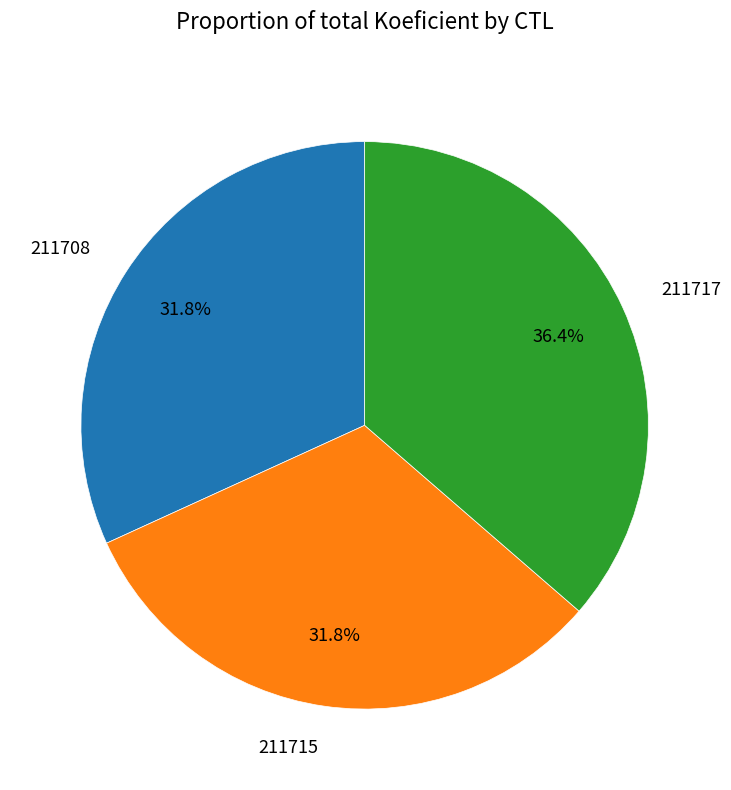

Do 211708 and 211717 together represent more than half of the pie?

Yes